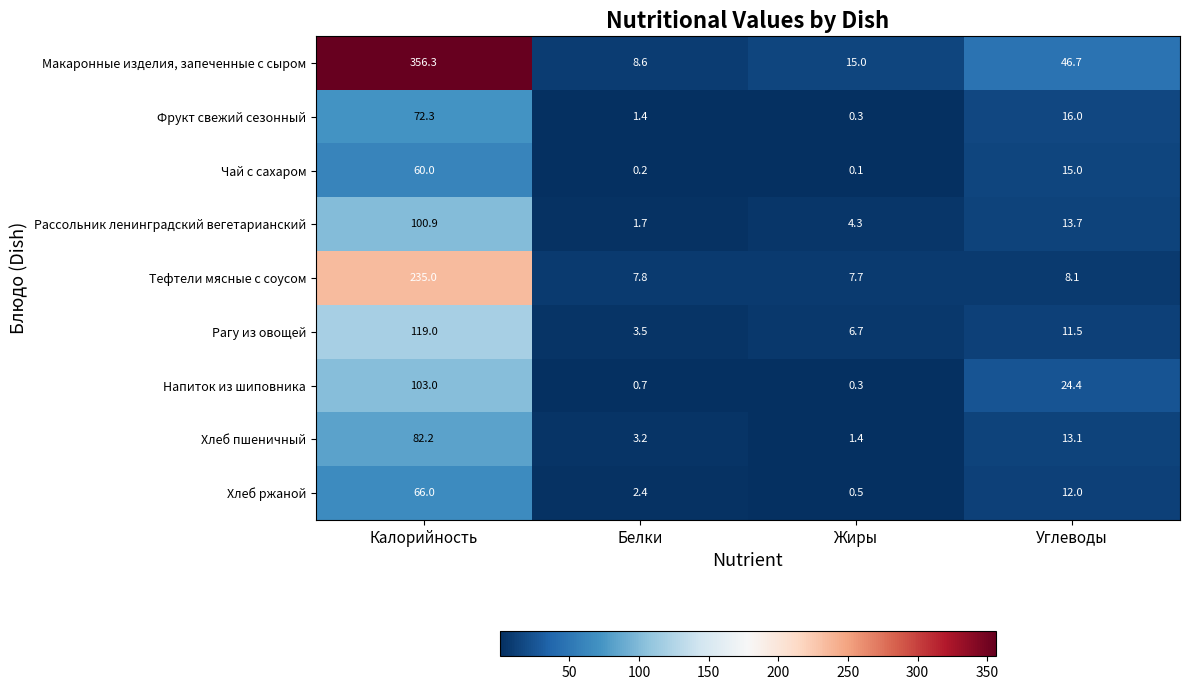

At which label does Макаронные изделия, запеченные с сыром reach its peak?

Калорийность